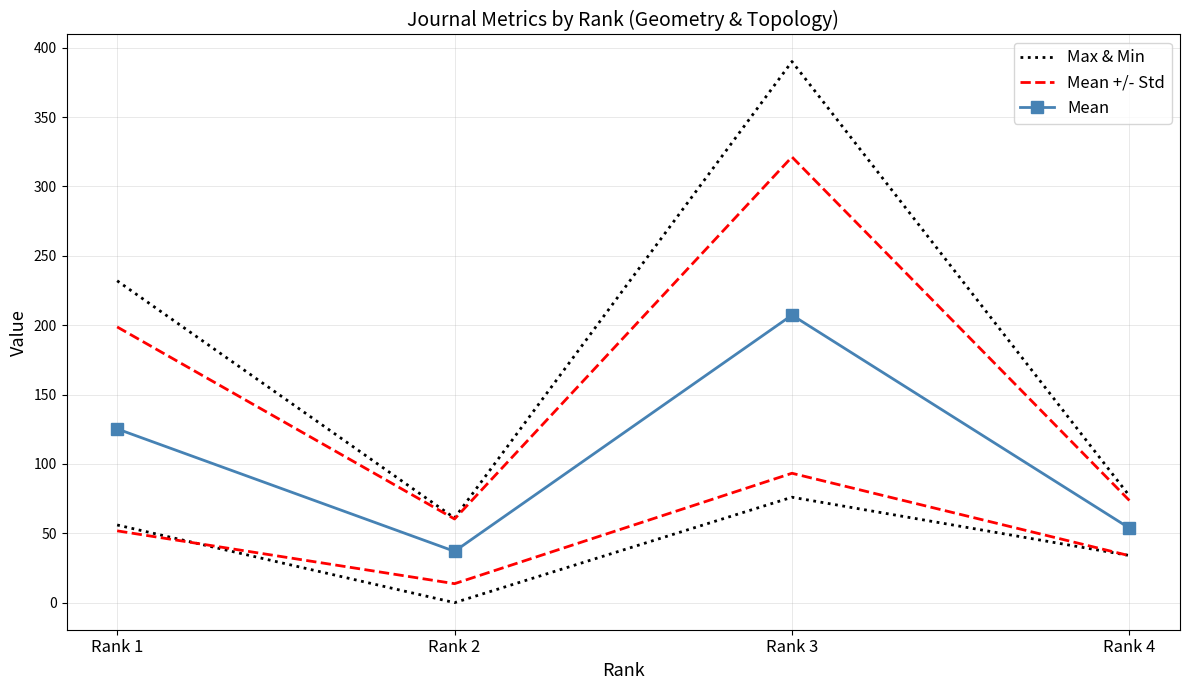

Which series has the largest total across all categories?

Max & Min